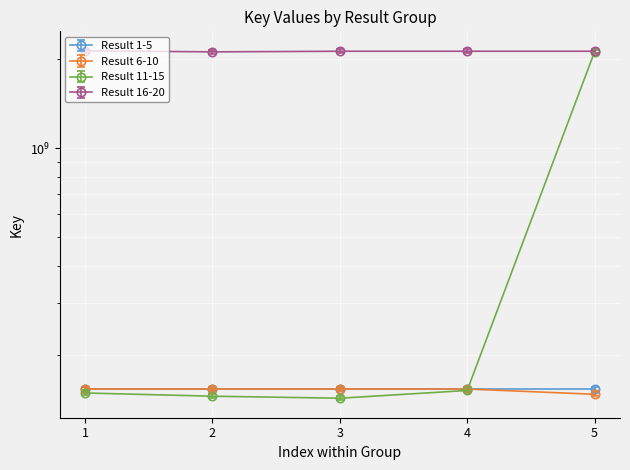

The value of Result 6-10 at 2 is 153630326.0. True or false?

True